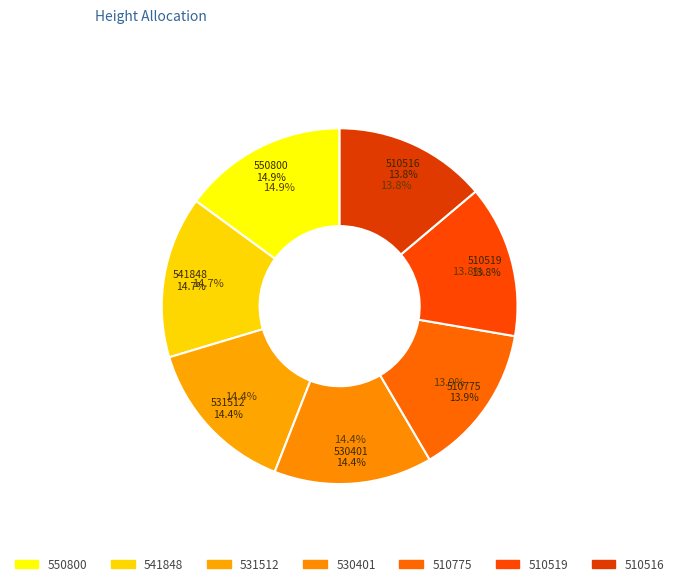

To the nearest percent, what percentage of the pie is 530401?

14%